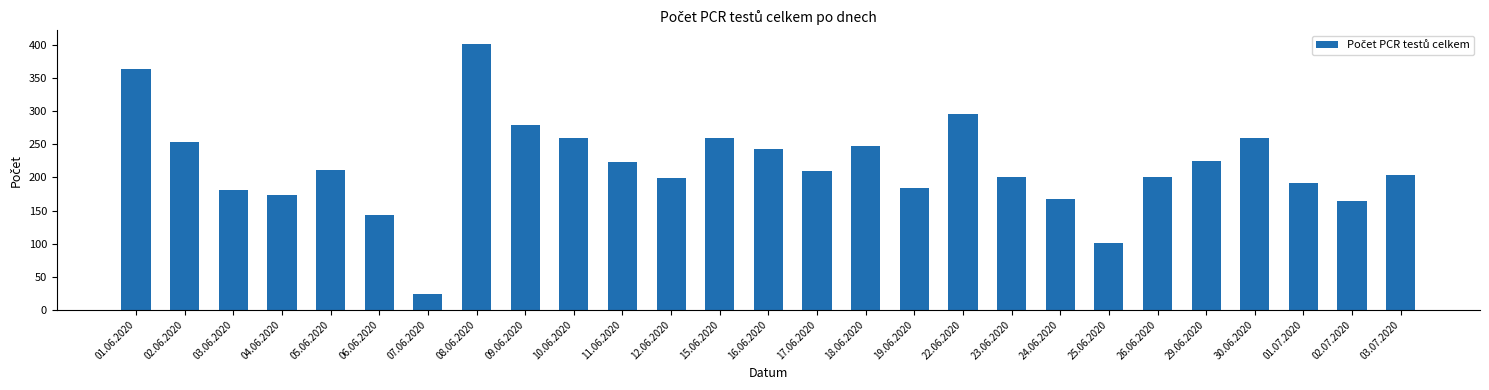

What position from the left is 29.06.2020?

23